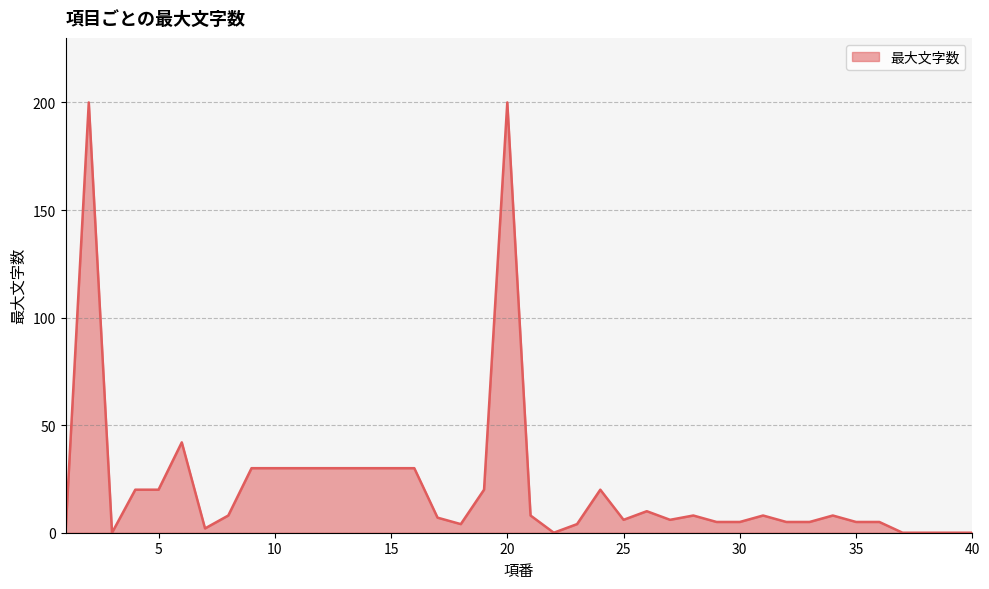

What is the maximum value shown in the chart?

200